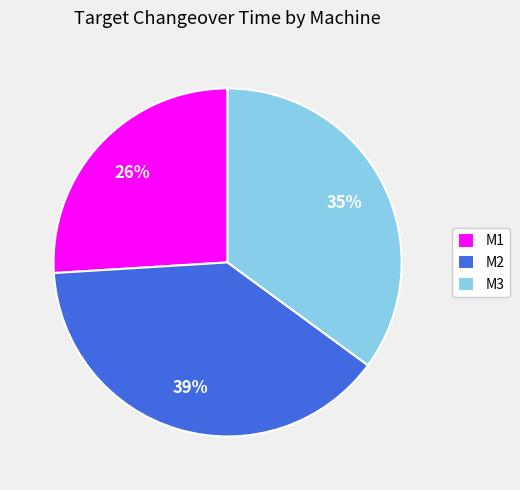

How many slices are in this pie chart?

3